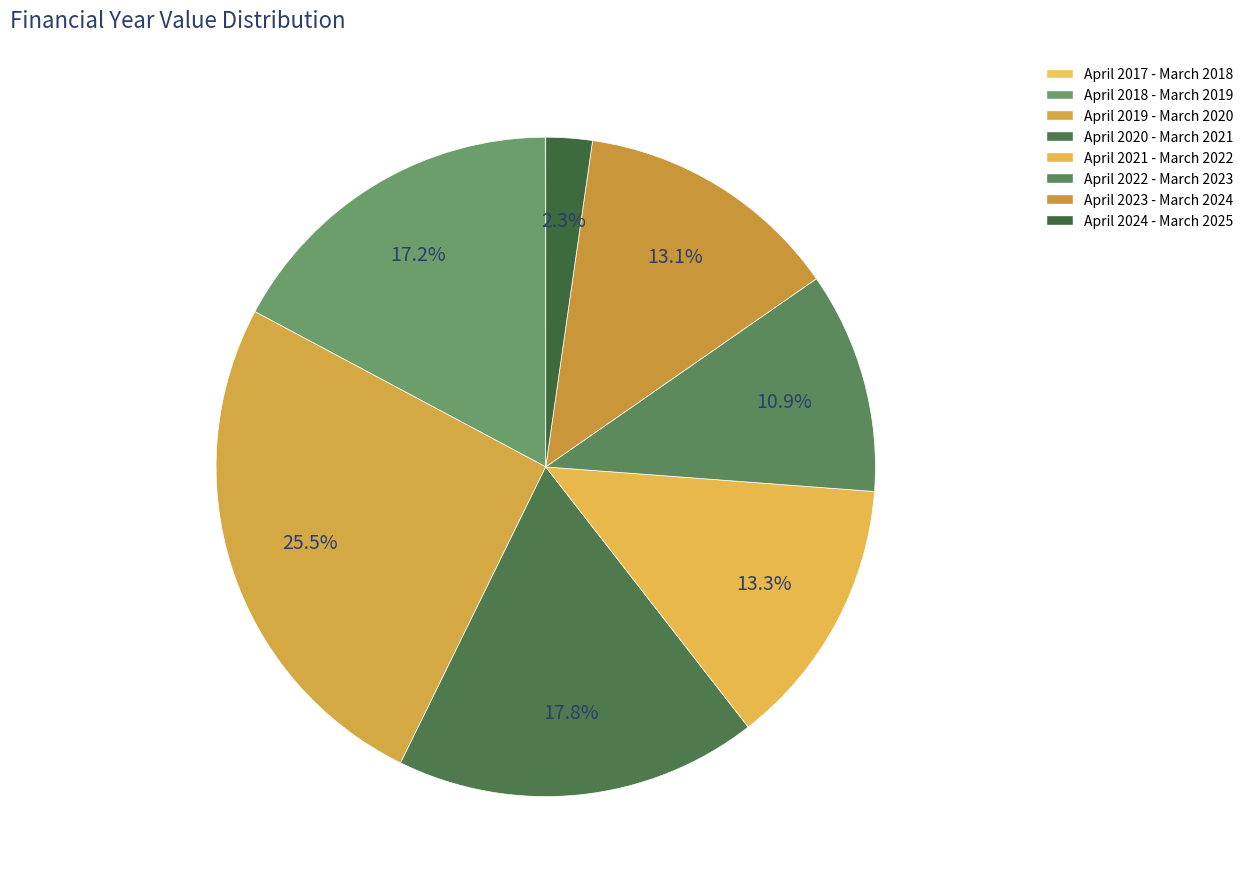

Is it true that April 2022 - March 2023 is 1% of the pie?

False